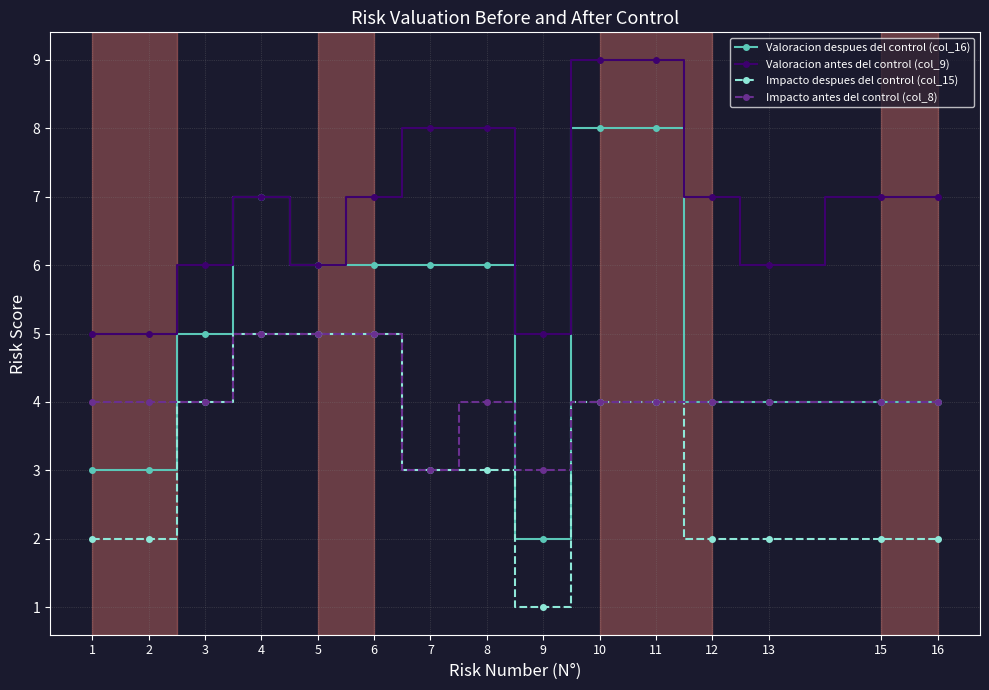

Which series changed the most between 7 and 10?

Valoracion despues del control (col_16)